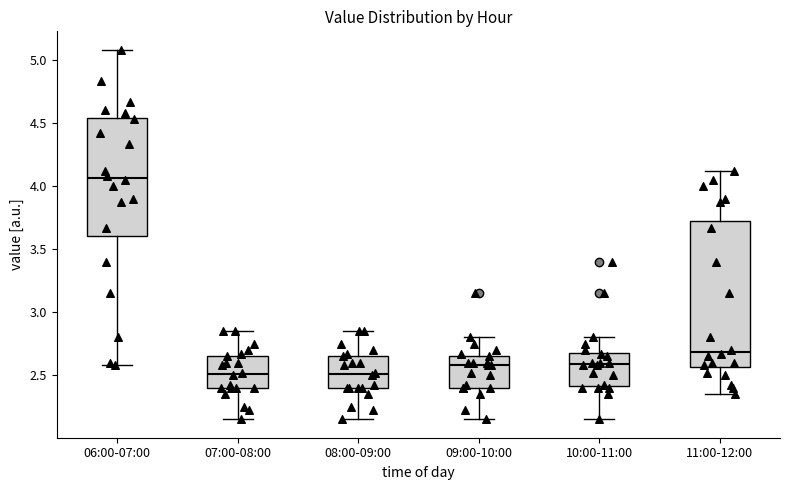

Where does the lower whisker of the box for 11:00-12:00 end on the y-axis? The values are not printed on the chart, so give them approximately, as read against the axis.

2.35